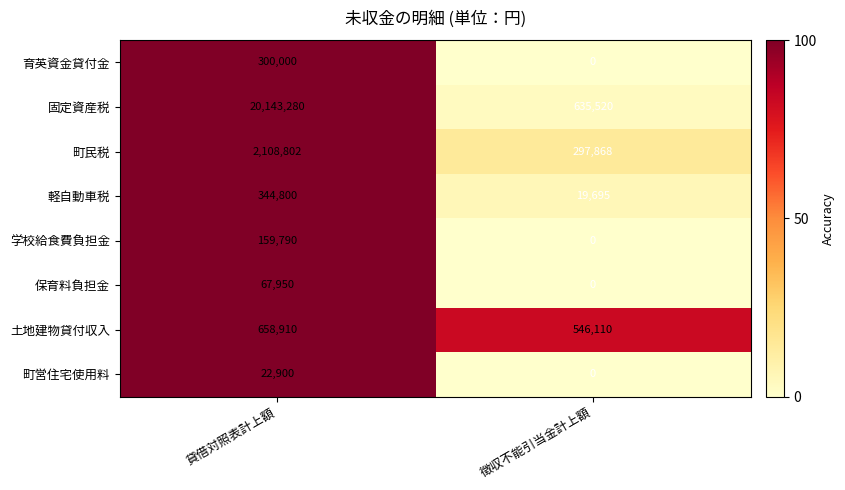

What is the highest value of the 学校給食費負担金 series?

159790